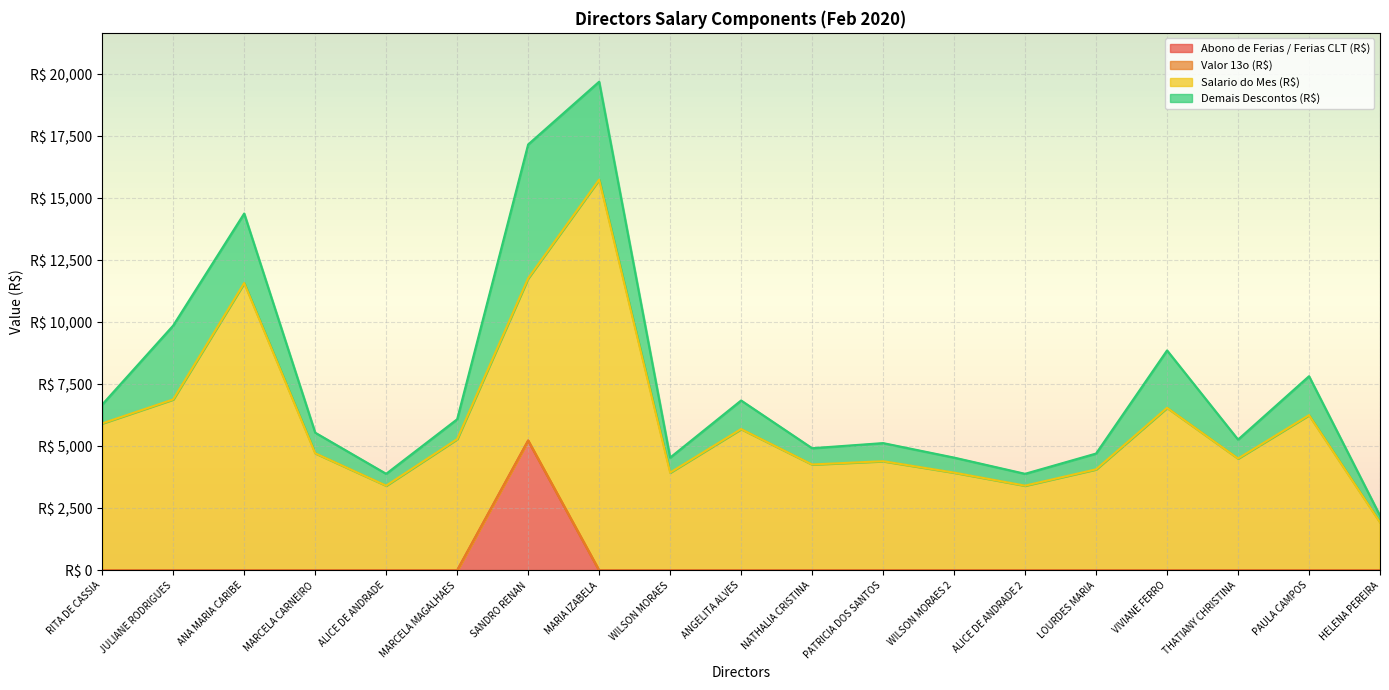

How many lines are shown in the chart?

4